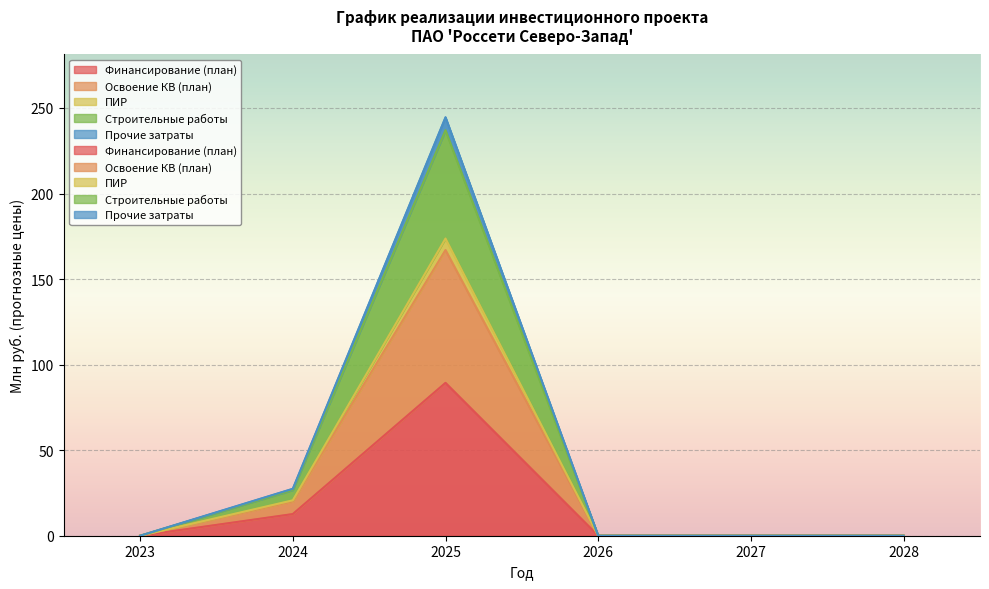

Count the number of data series in this chart.

5